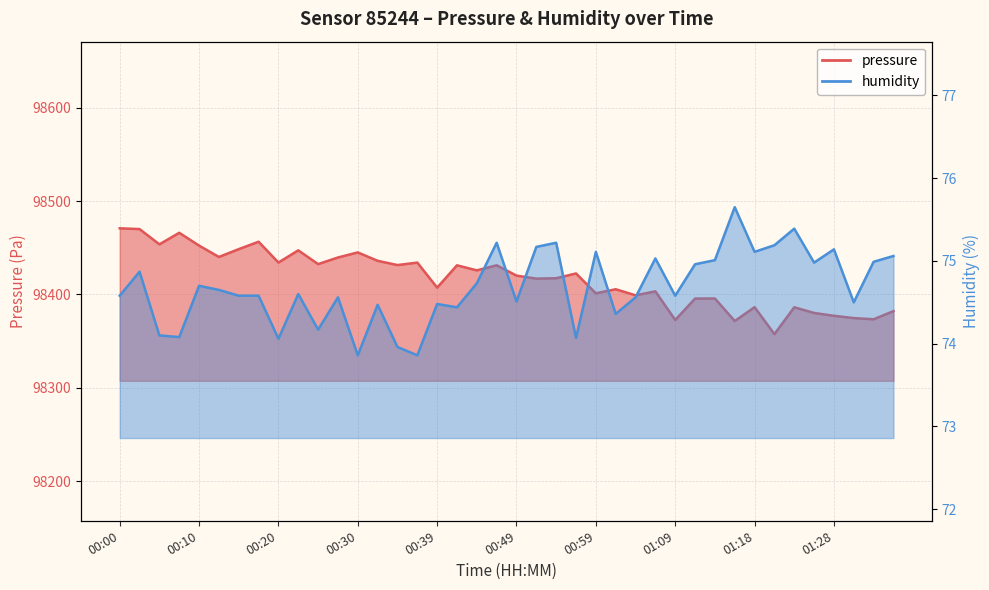

The value of humidity at 01:33 is 100.3. True or false?

False